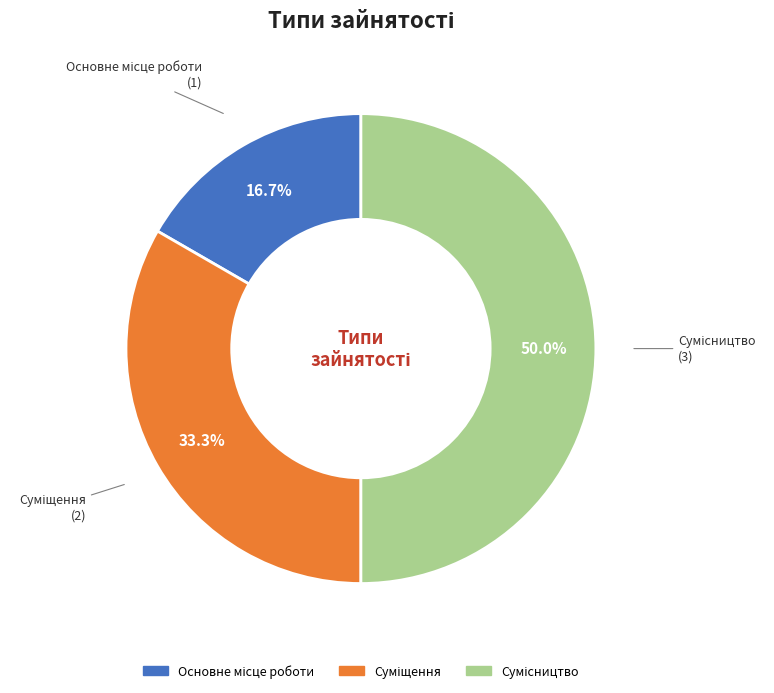

What is the largest slice in the pie chart?

Сумісництво